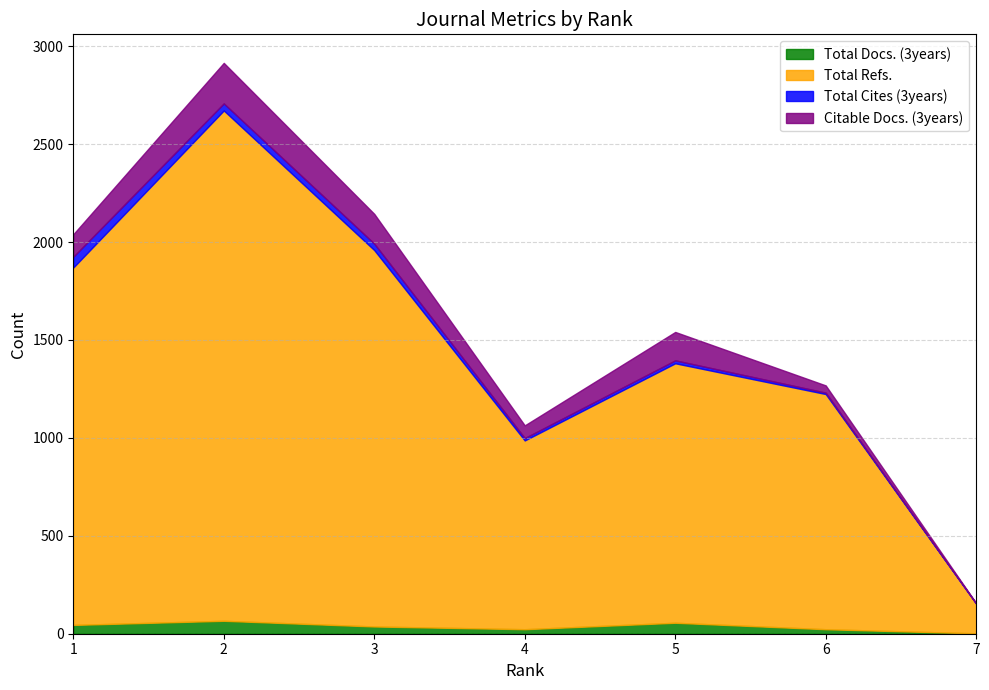

Does the chart display data point markers on the line(s)?

No